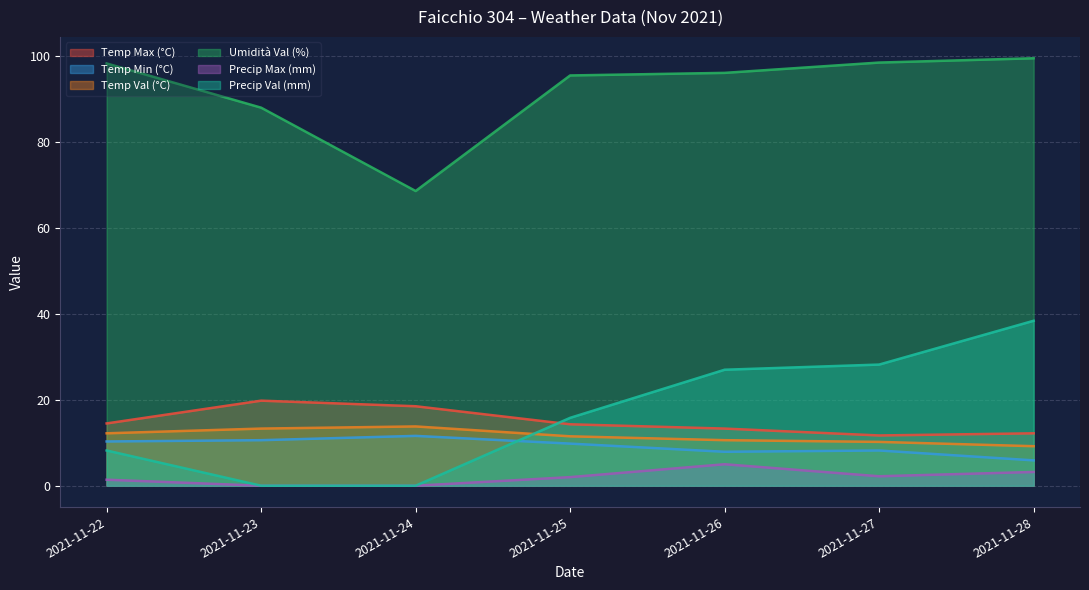

At which category is the sum across all series the highest?

2021-11-28